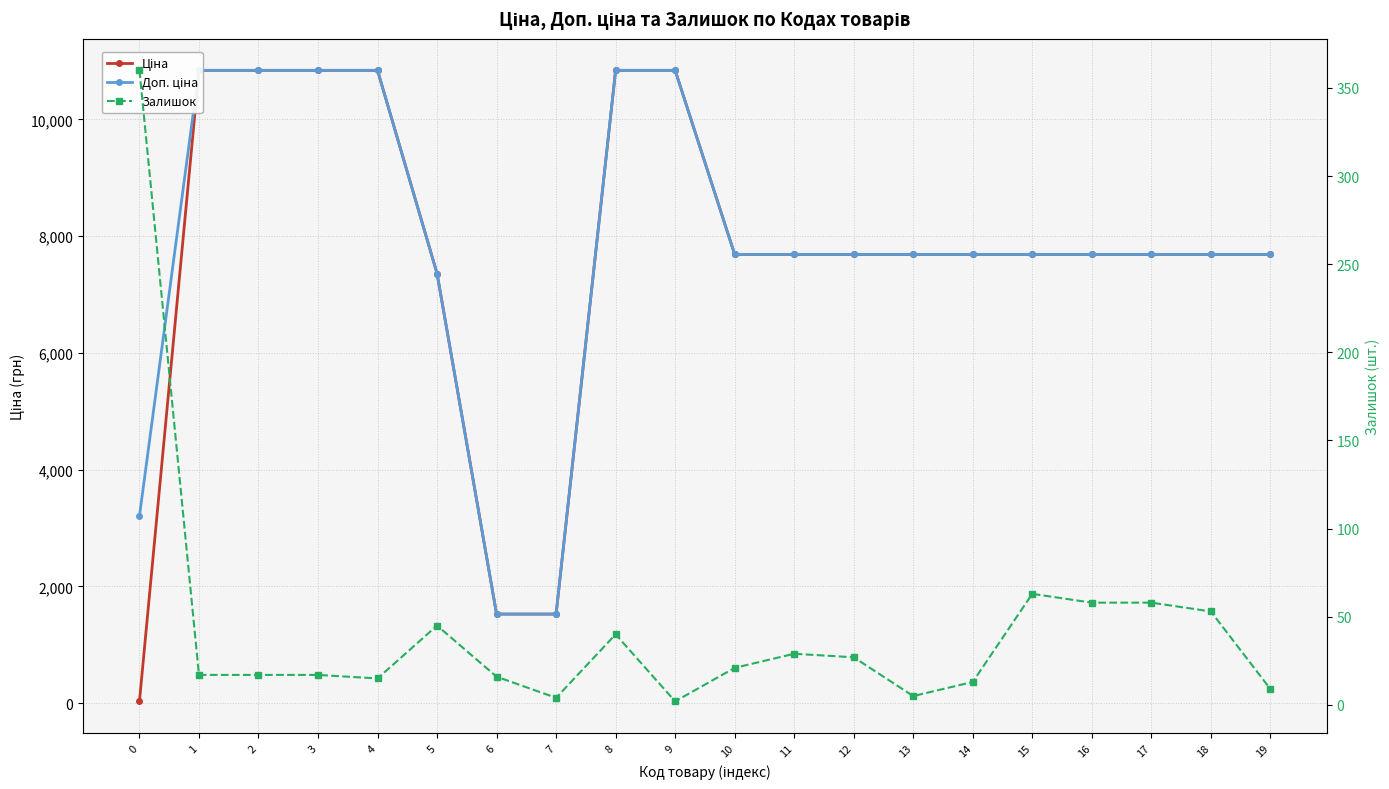

True or false: Ціна has more than 1 points higher than both neighbors.

False